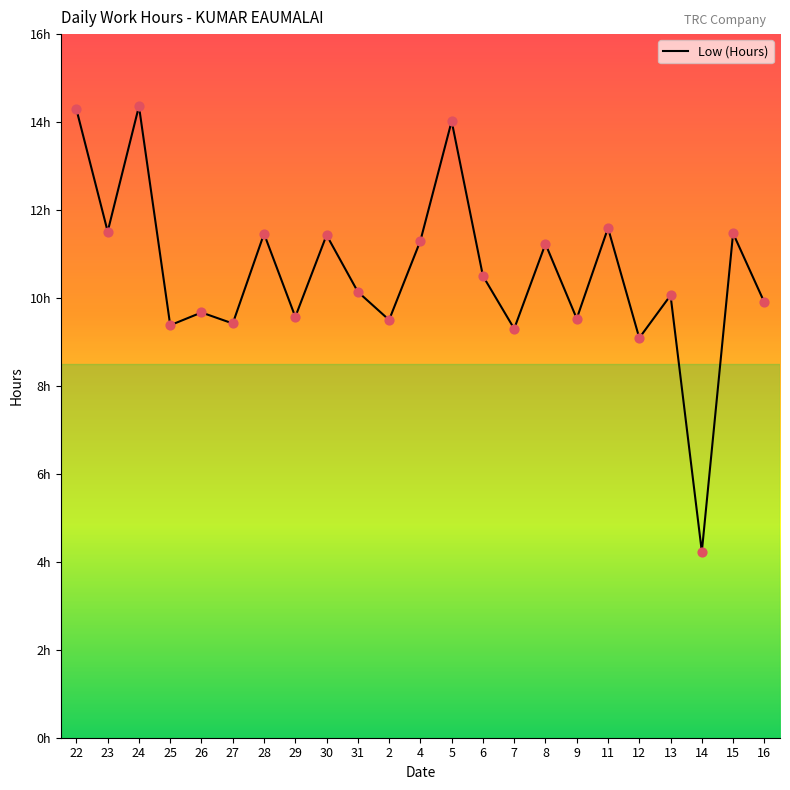

Which has a higher value, 31 or 22?

22